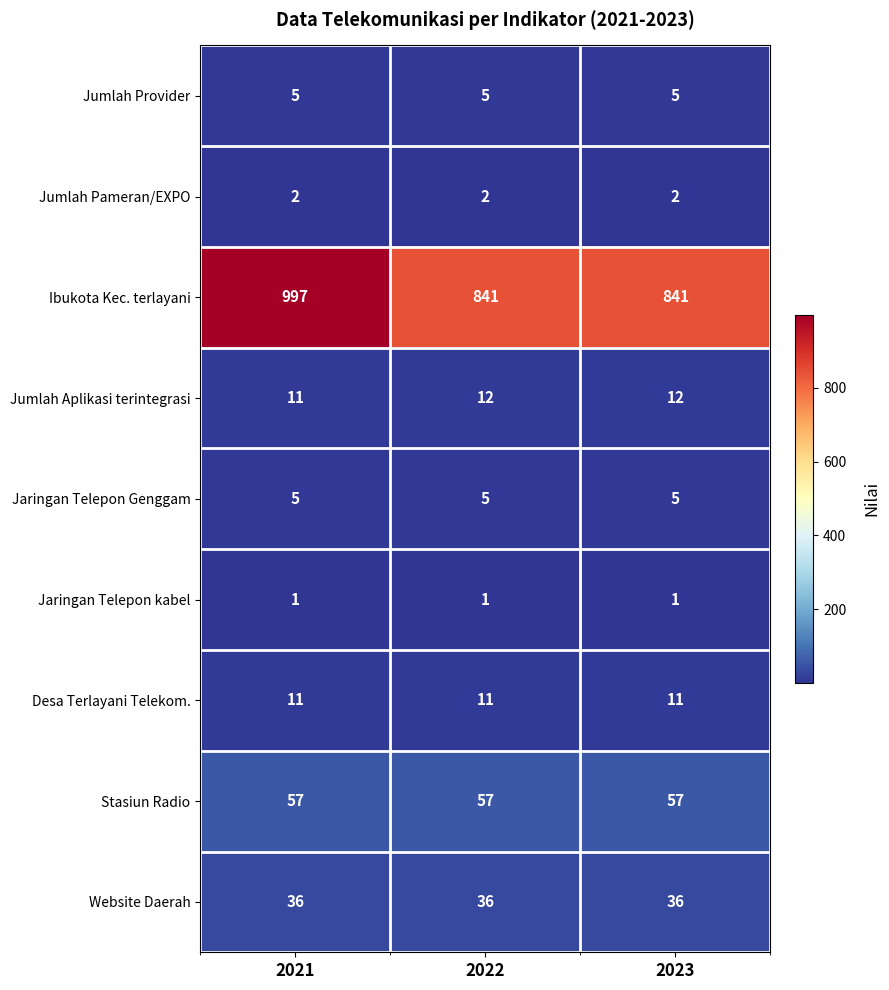

The Jaringan Telepon kabel series shows 1 at 2022. True or false?

True